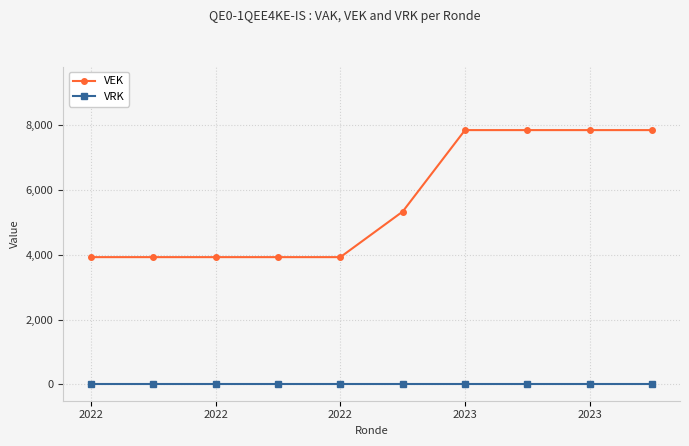

Reading left to right, list all the values displayed in this chart.

VEK: 3923	3923	3923	3923	3923	5326	7836	7836	7836	7836
VRK: 0	0	0	0	0	0	0	0	0	0